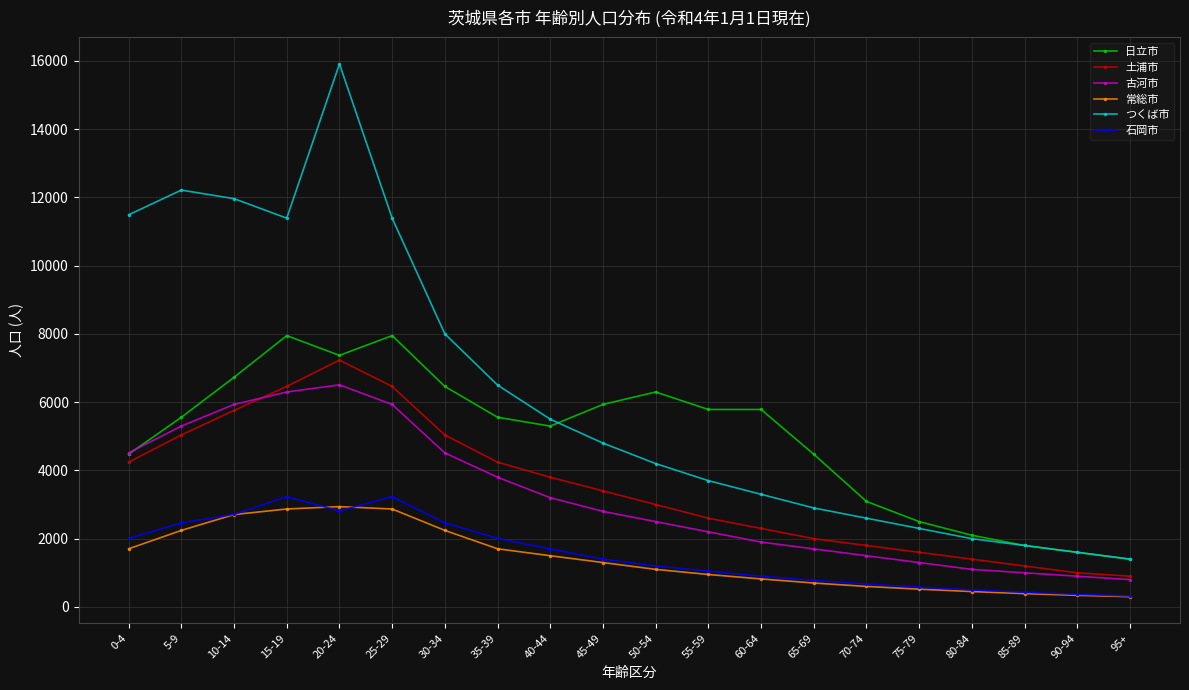

How many series are shown in this chart?

6